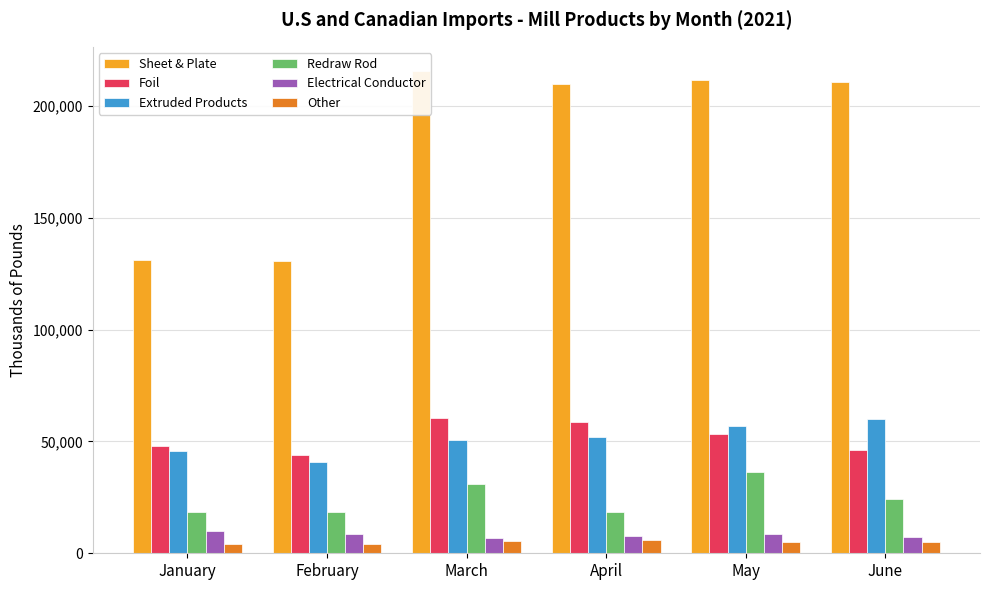

Between February and June, which is larger?

June